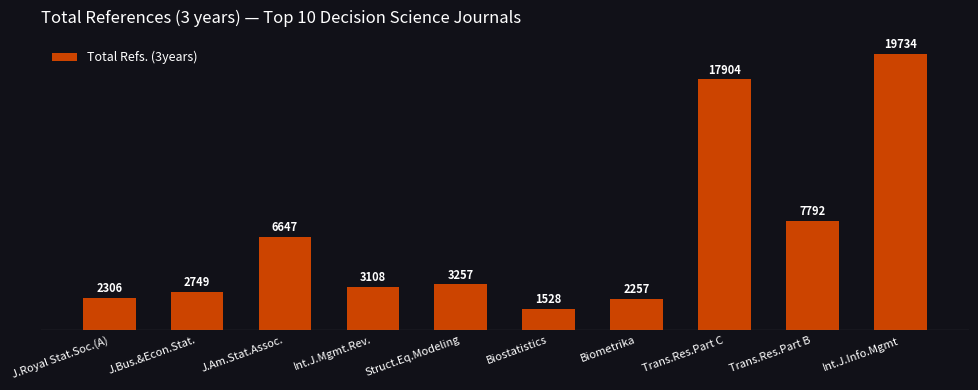

At which label does the data first exceed 3257?

J.Am.Stat.Assoc.